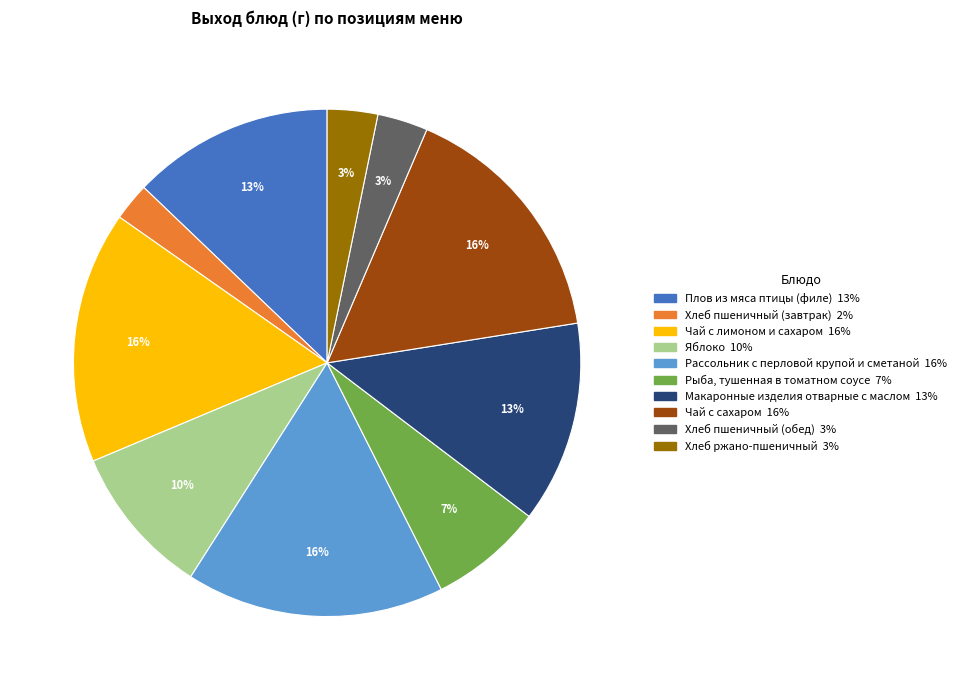

What is the smallest slice in the pie chart?

Хлеб пшеничный (завтрак)